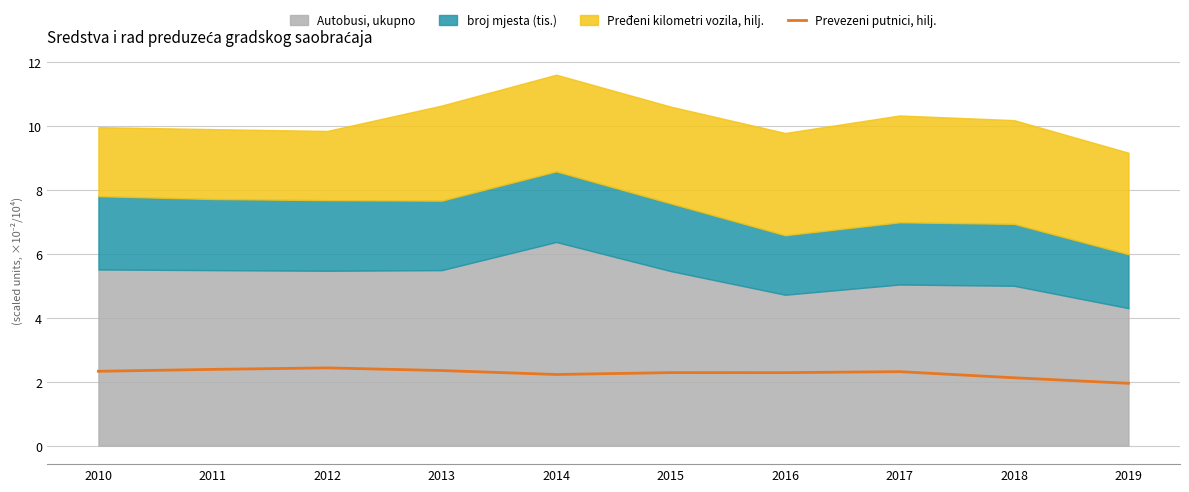

What is the lowest value of the Prevezeni putnici, hilj. series?

1.9